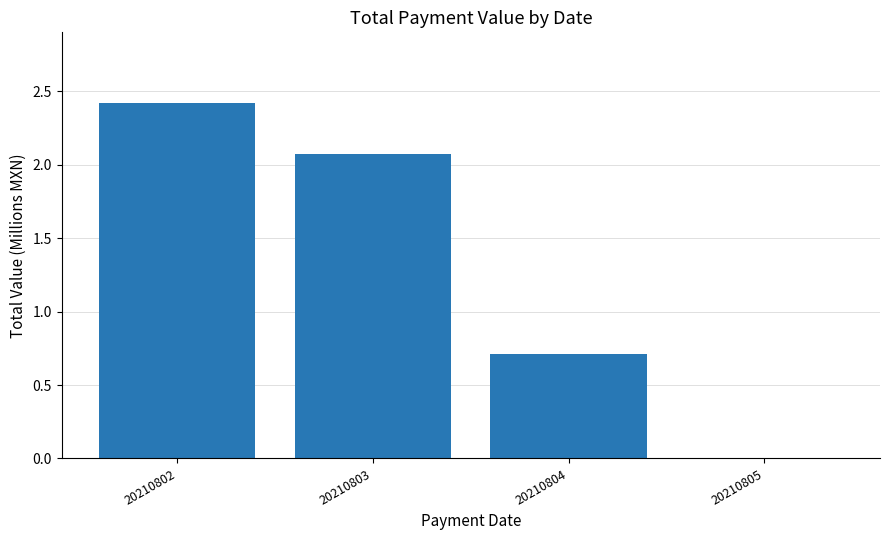

What is the sum of the values at 20210802 and 20210805?

2.4